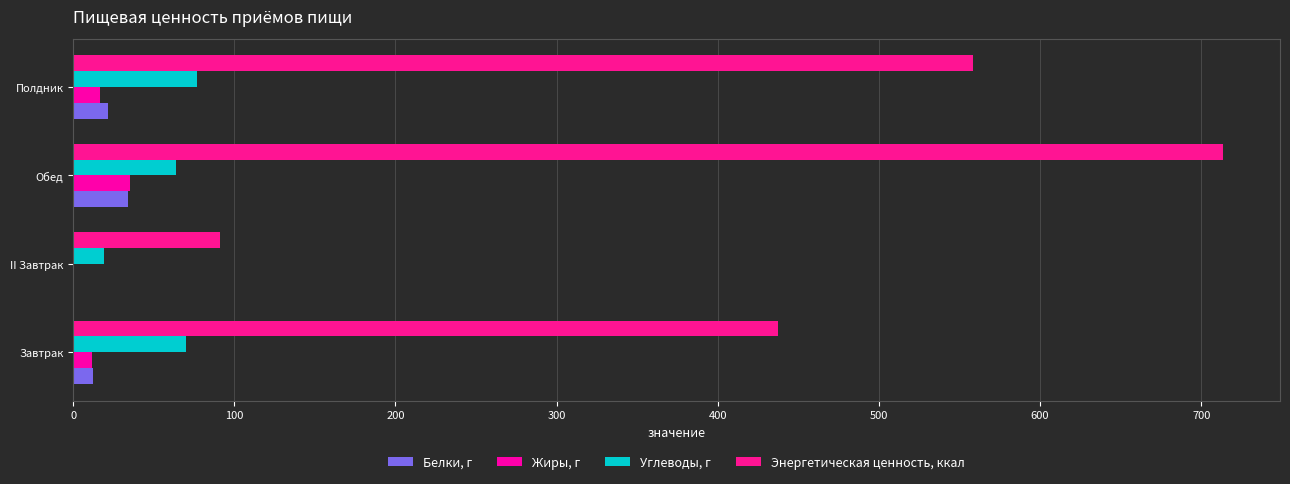

What is the value of the Белки, г bar at the 1st from the left?

12.2